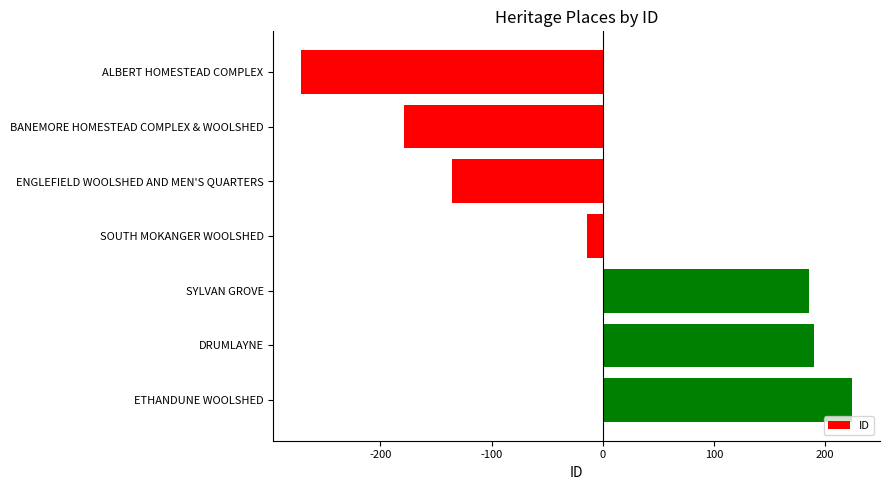

Reading bottom to top, what are all the values shown in this chart?

224.6	189.6	185.6	-14.4	-135.4	-178.4	-271.4